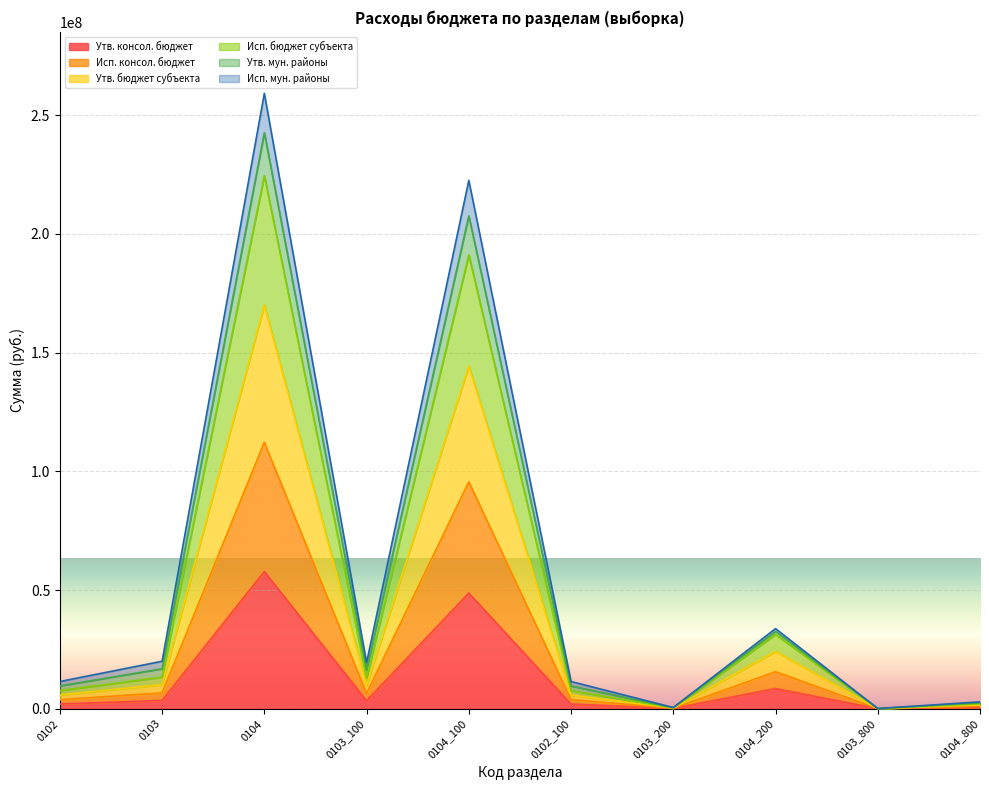

True or false: Утв. бюджет субъекта has more than 2 interior local peaks.

True